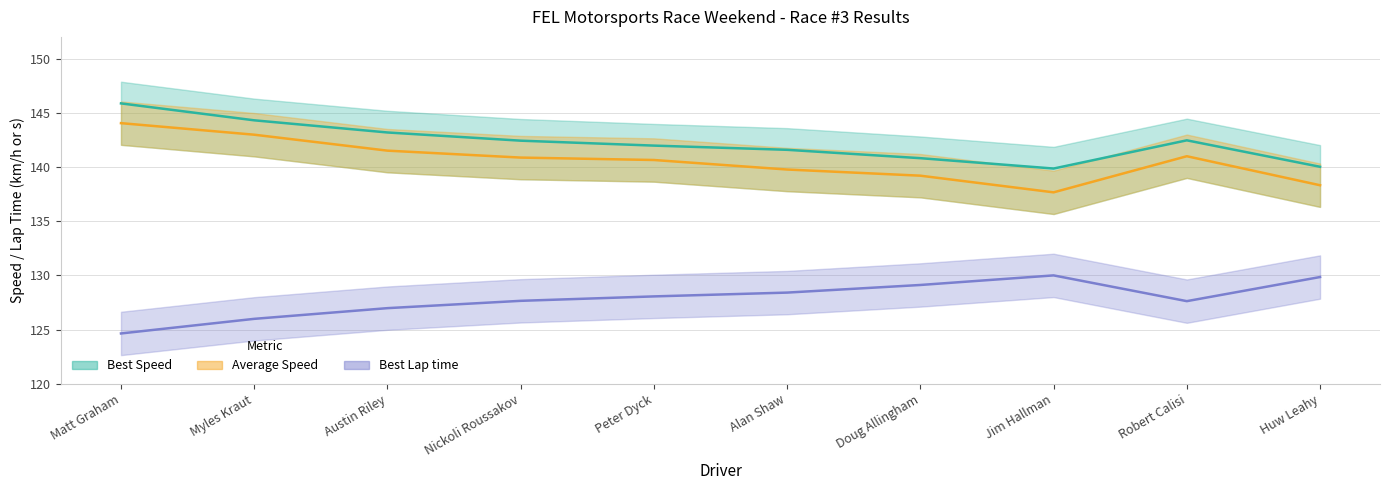

Where does the Best Speed series first go above 142?

Matt Graham